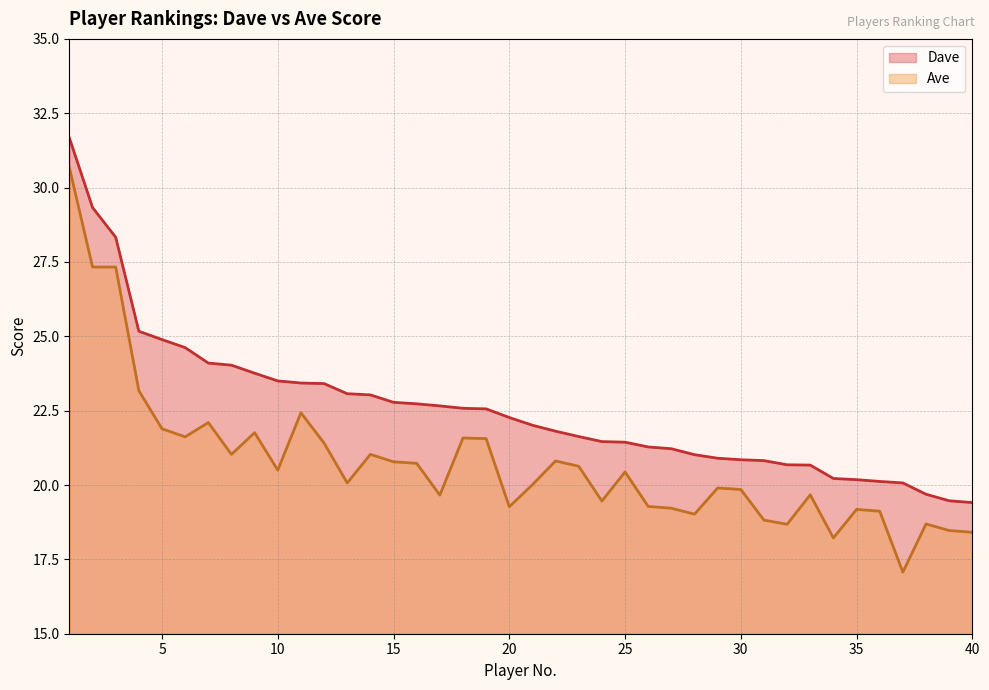

At how many categories does at least one series exceed 19?

40